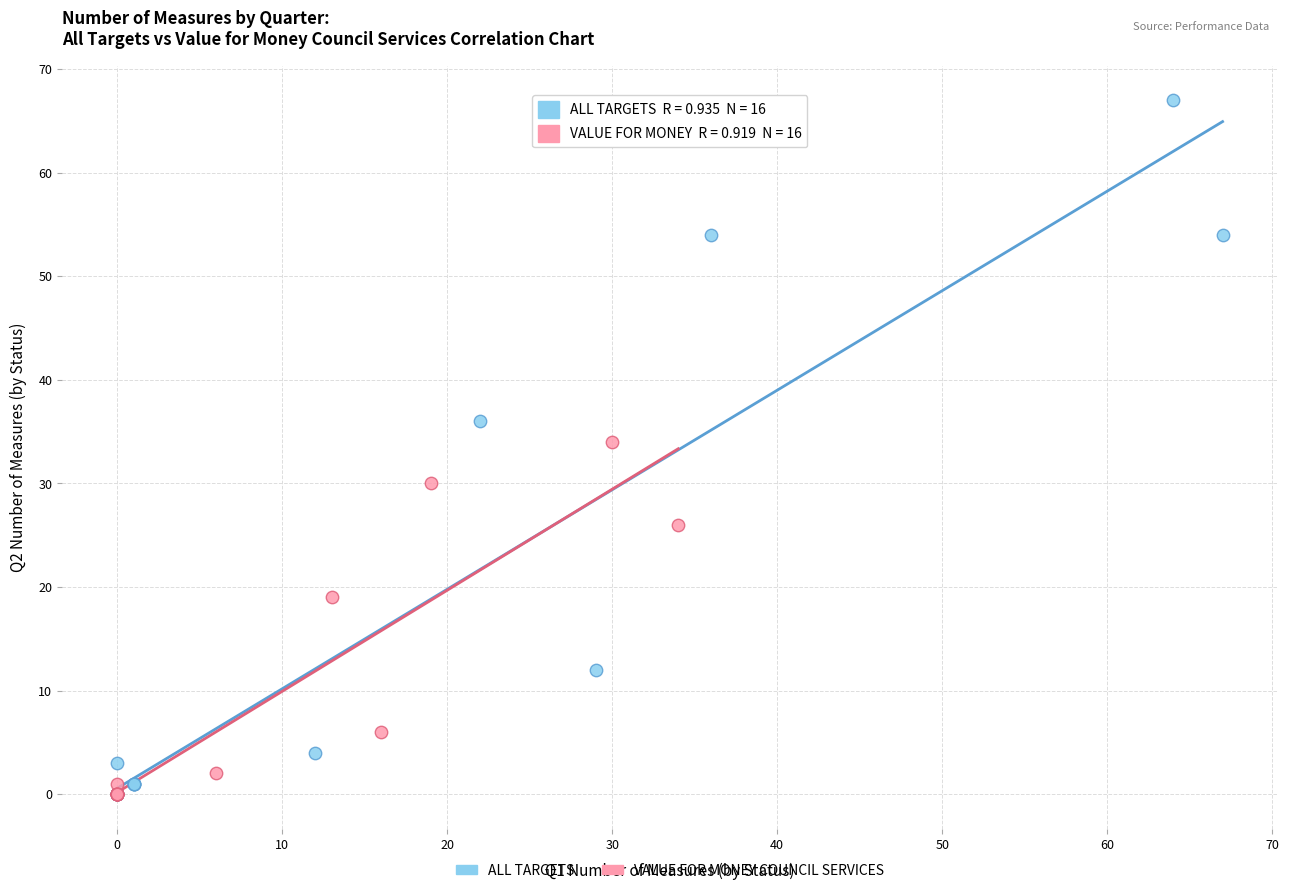

Which series contains the highest Y value?

ALL TARGETS